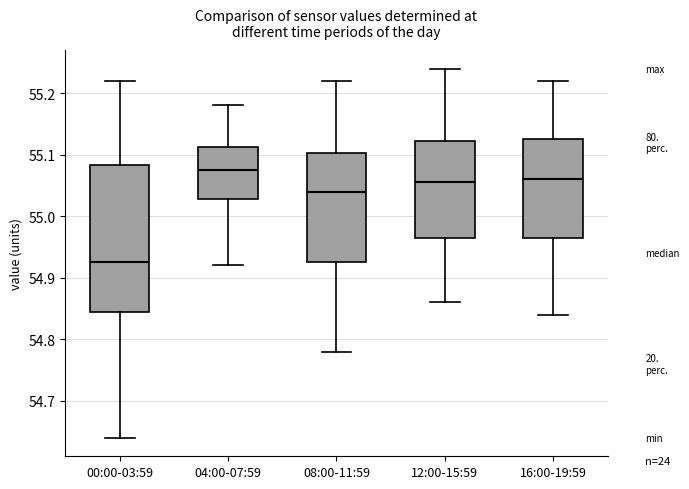

Which box's median line is the highest?

04:00-07:59